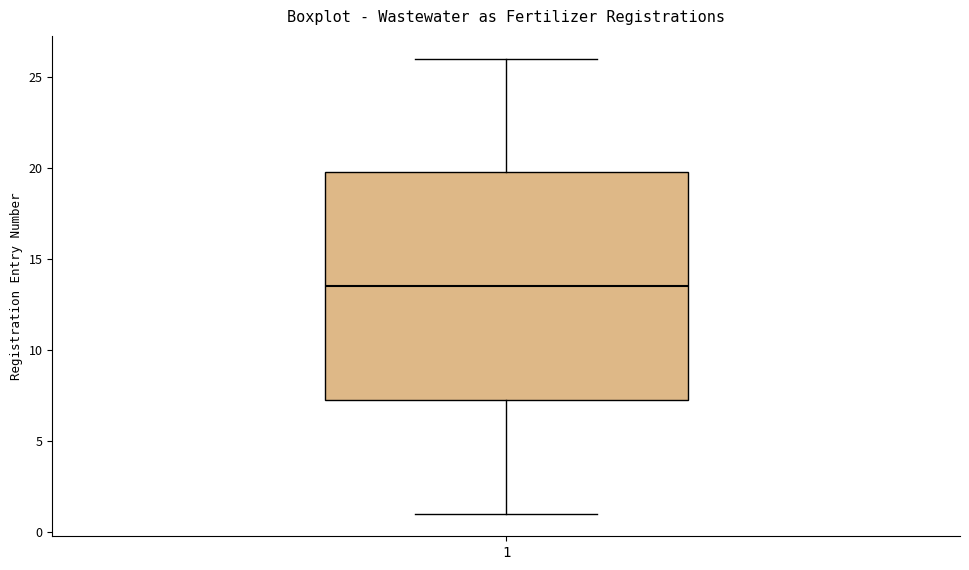

Where does the median line of the box at x = 1 sit on the y-axis? The values are not printed on the chart, so give them approximately, as read against the axis.

13.5